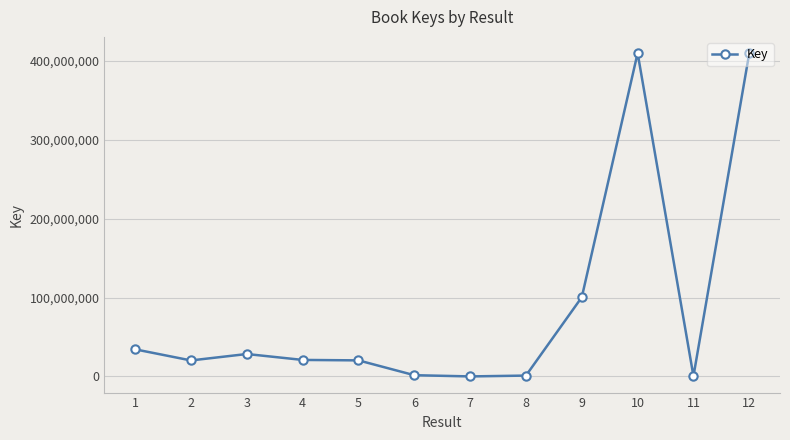

What is the greatest value displayed?

410049506